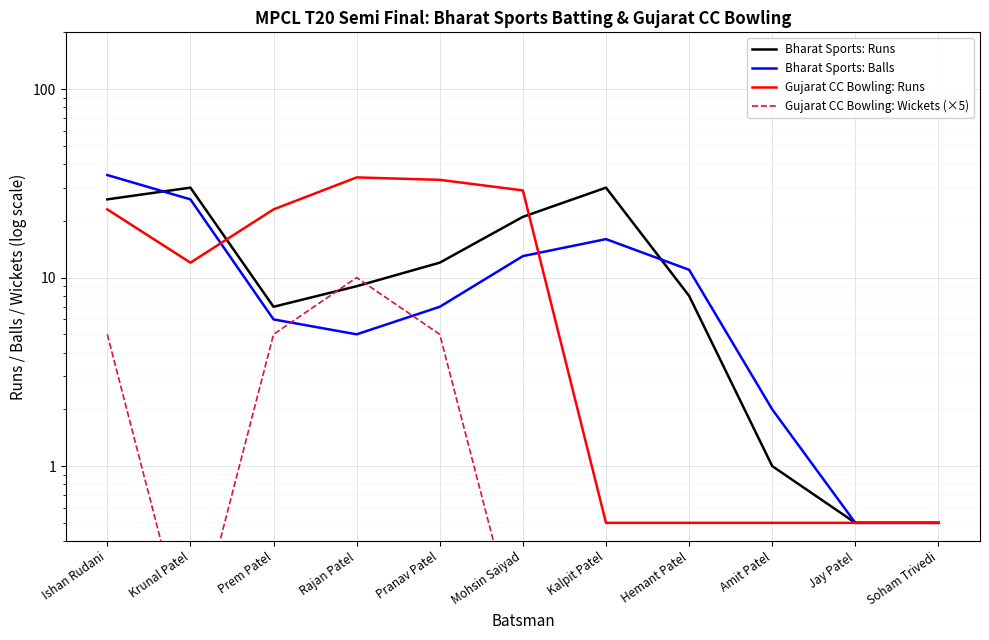

What is the average value of the Bharat Sports: Runs series?

13.2